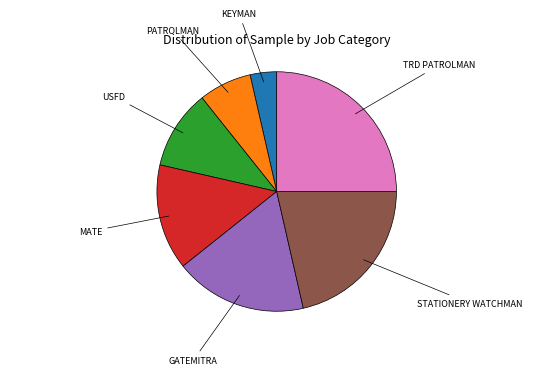

Which slice is the smallest?

KEYMAN